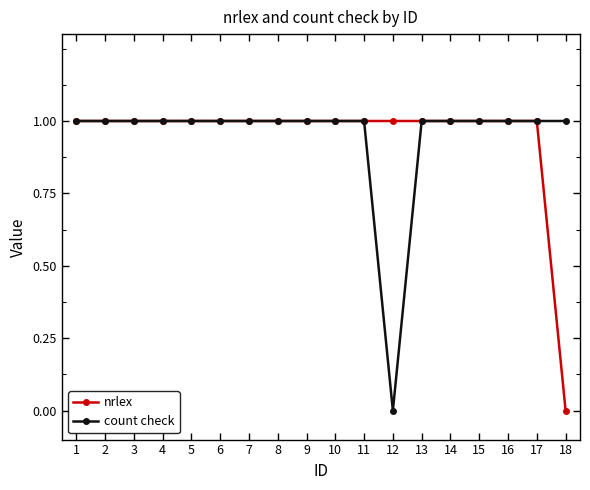

At which label is count check closest to 0?

12